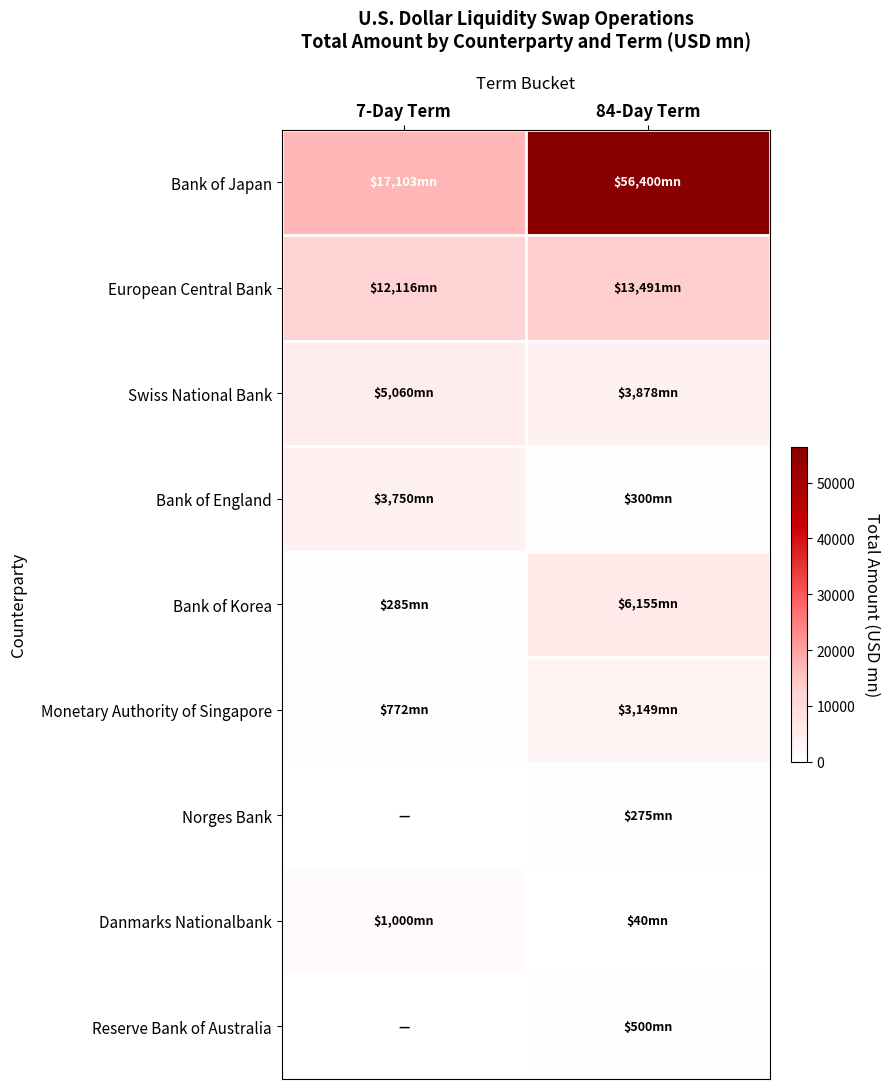

At which category is the sum across all series the highest?

84-Day Term